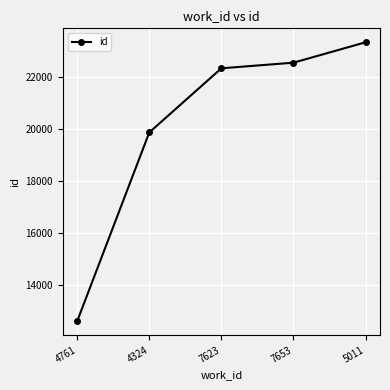

Which label corresponds to the largest value in the chart?

5011